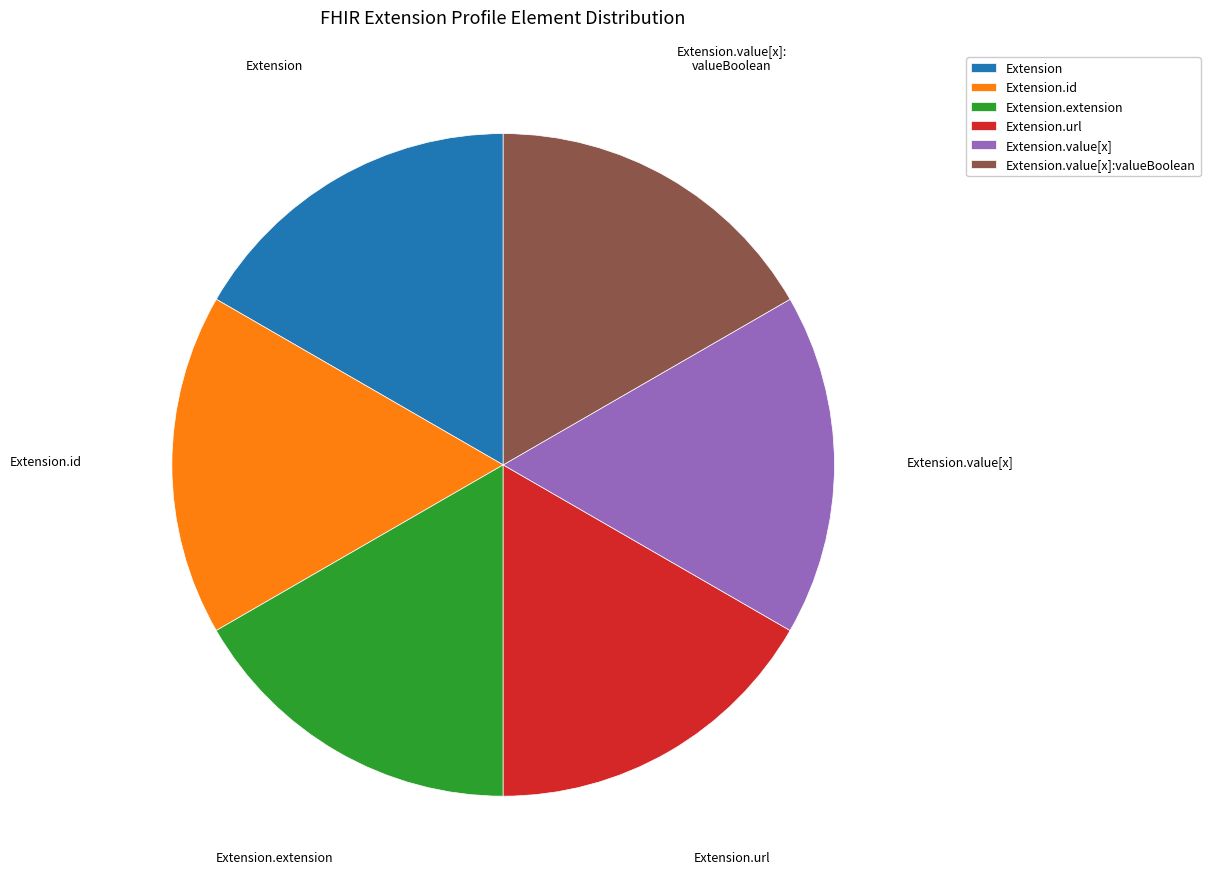

Count the number of slices in the pie.

6